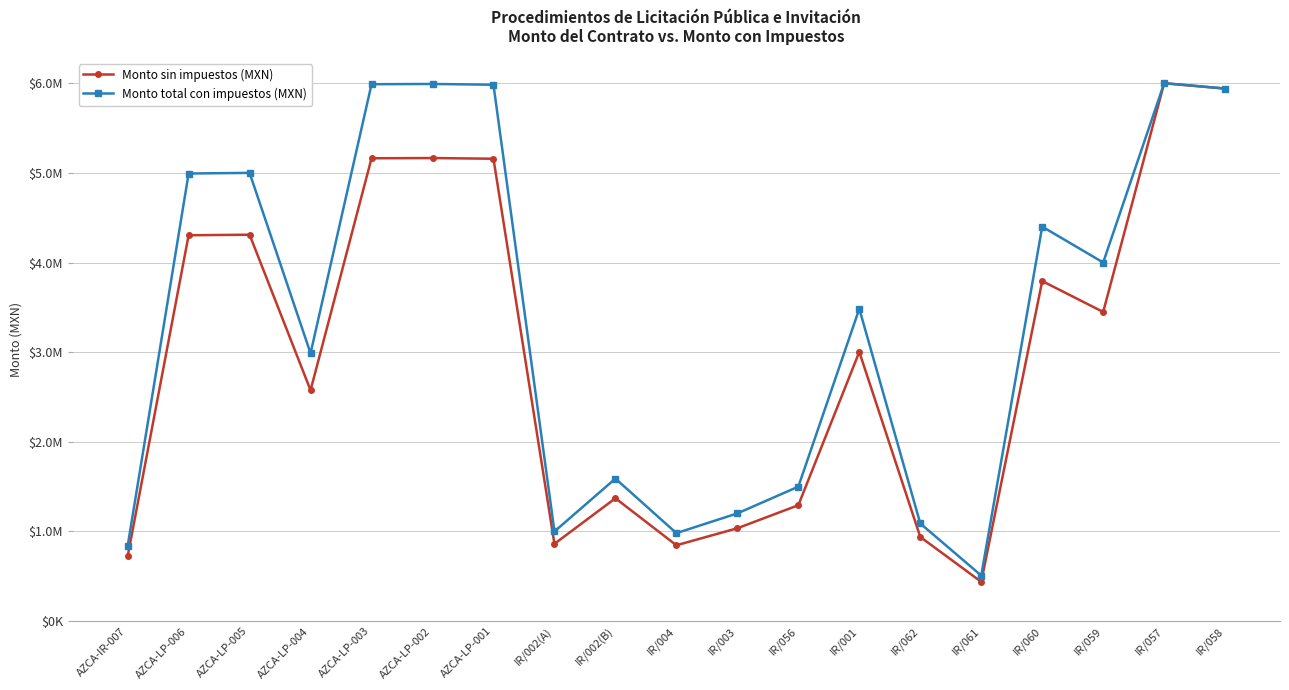

Does the chart have visible grid lines?

Yes